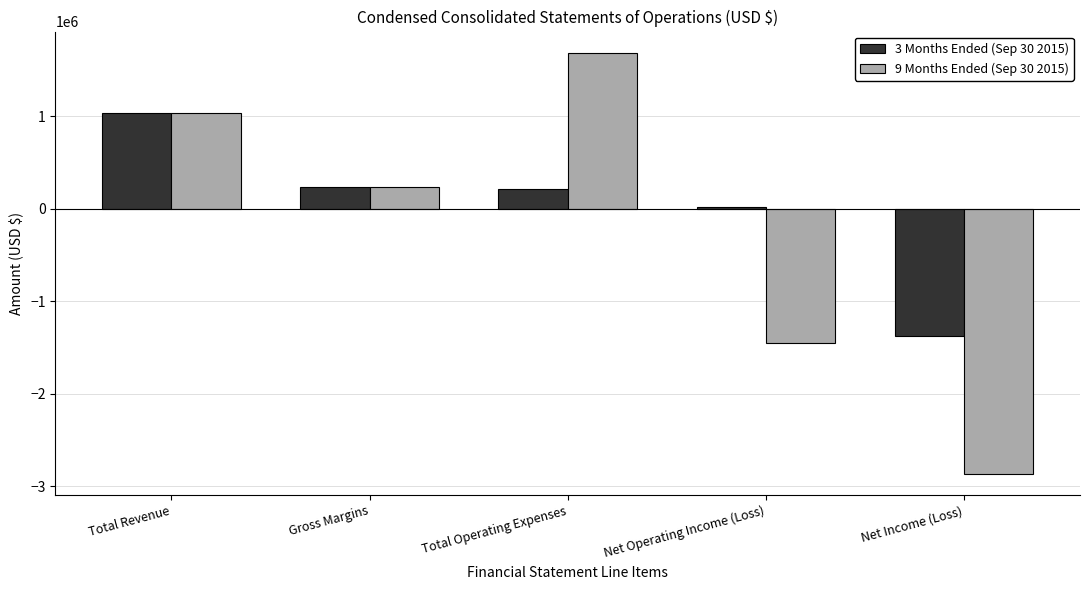

Reading right to left, extract all data points from this chart.

3 Months Ended (Sep 30 2015): Net Income (Loss)=-1371240	Net Operating Income (Loss)=21940	Total Operating Expenses=216282	Gross Margins=238222	Total Revenue=1030829
9 Months Ended (Sep 30 2015): Net Income (Loss)=-2866933	Net Operating Income (Loss)=-1446593	Total Operating Expenses=1684815	Gross Margins=238222	Total Revenue=1030829